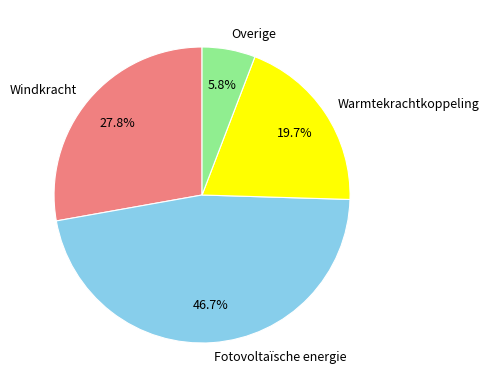

Approximately how many times larger is the value at Windkracht compared to Fotovoltaïsche energie?

0.6